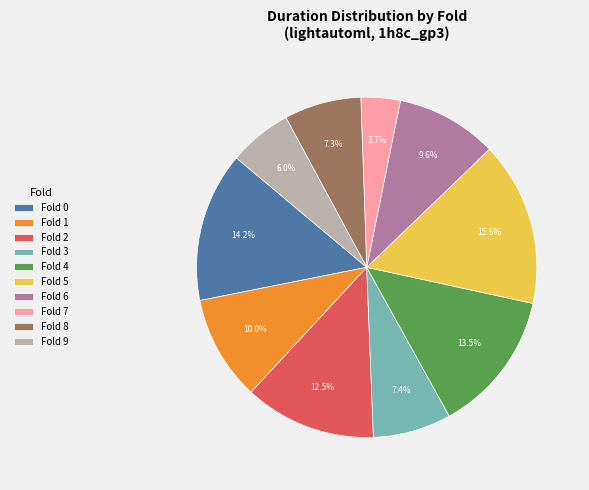

Count the number of slices in the pie.

10